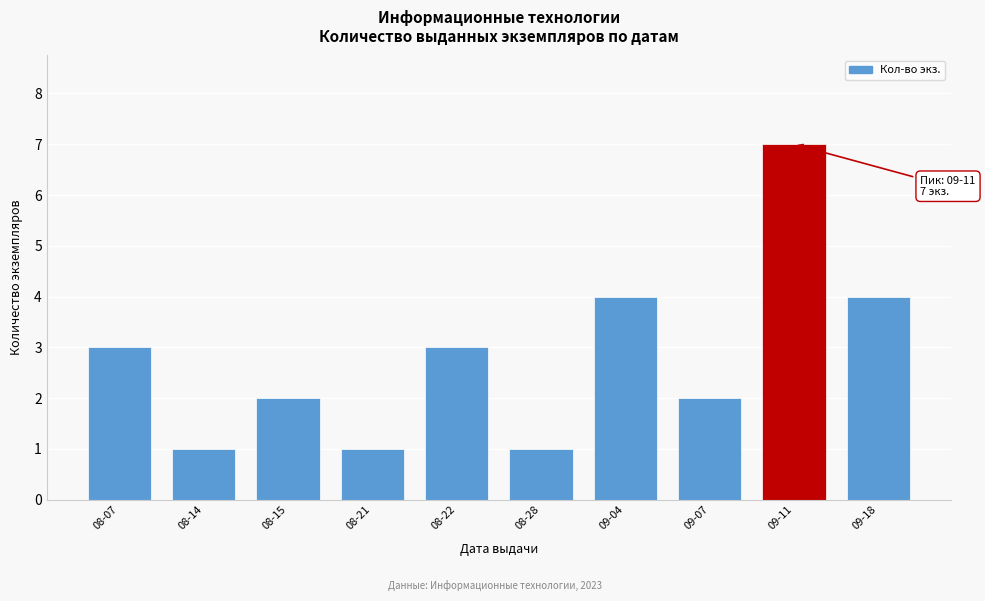

Reading right to left, transcribe all the data shown in this chart.

4	7	2	4	1	3	1	2	1	3